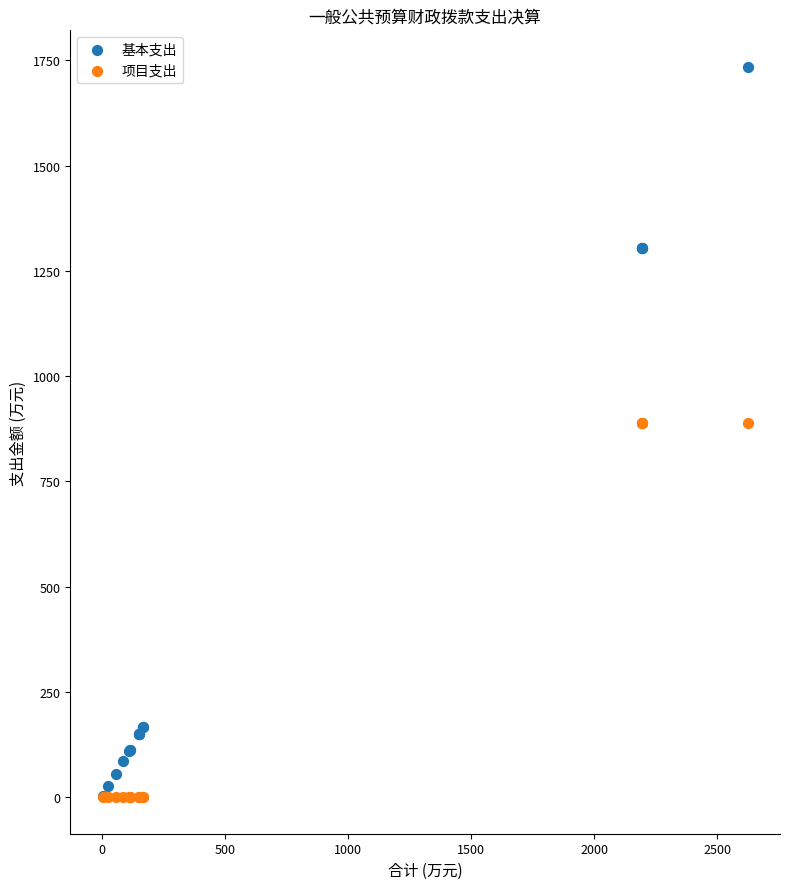

What are all the series names shown in the legend?

基本支出, 项目支出